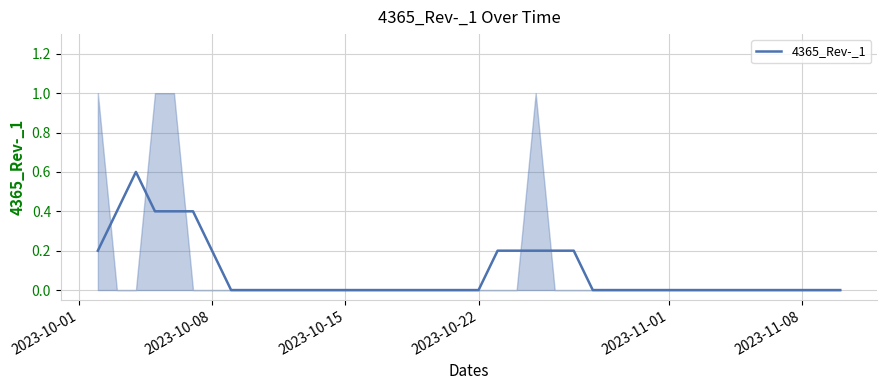

What is the maximum value for 4365_Rev-_1?

0.6